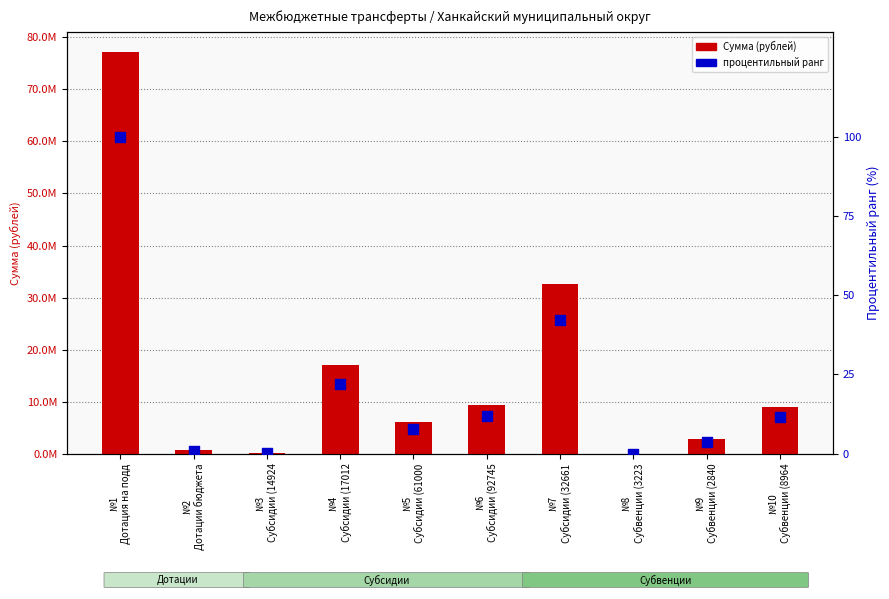

What are all the series names shown in the legend?

Сумма (рублей), процентильный ранг